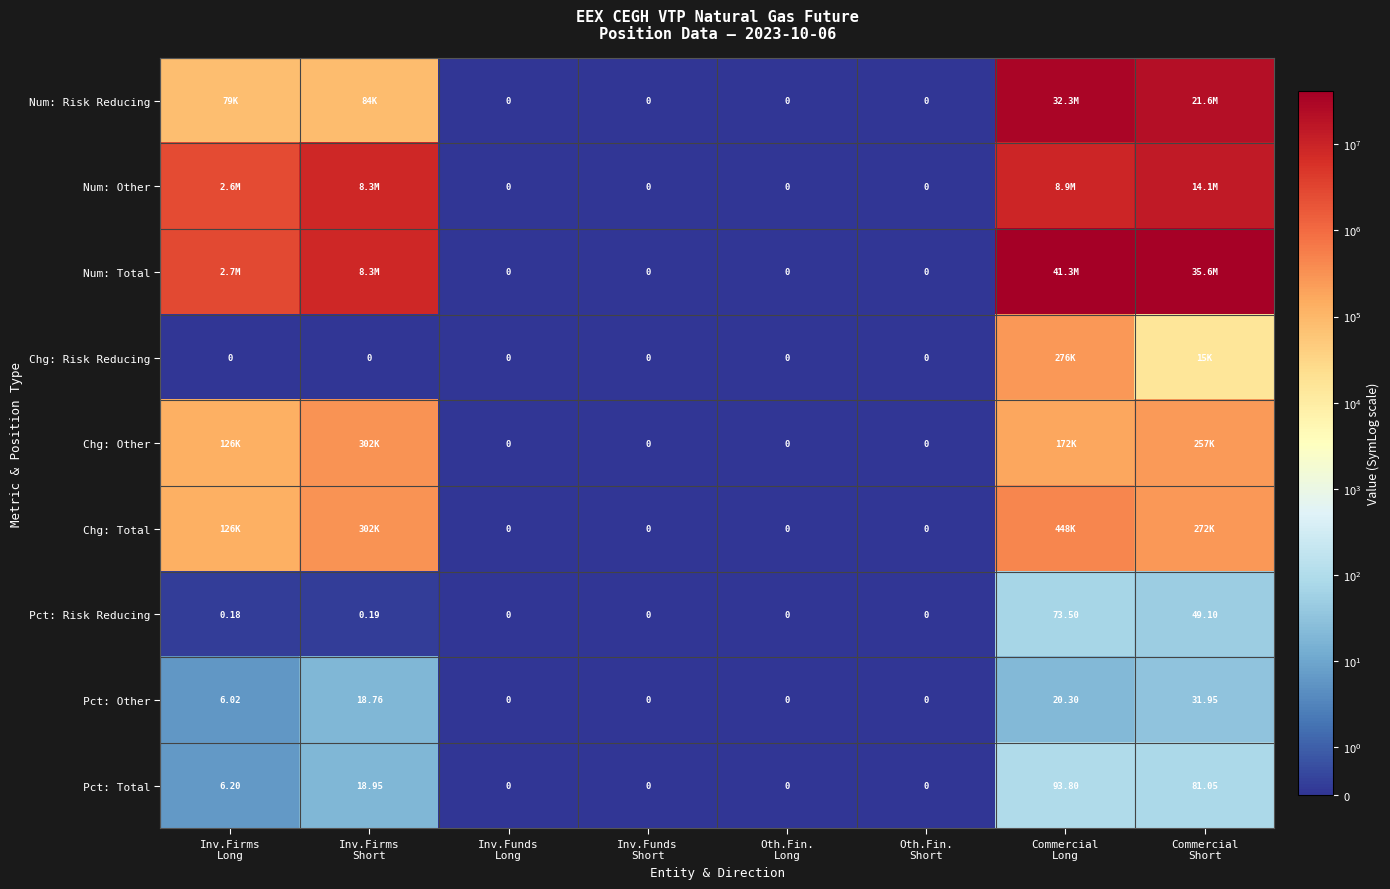

Is the value of Chg: Other at Inv.Funds Long greater than the value of Pct: Risk Reducing at Inv.Firms Long?

No